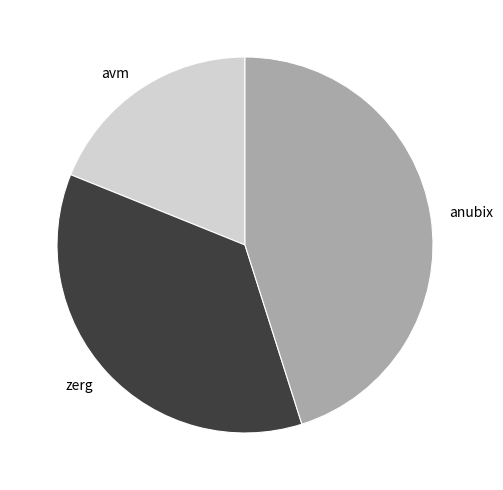

Do avm and anubix together represent more than half of the pie?

Yes